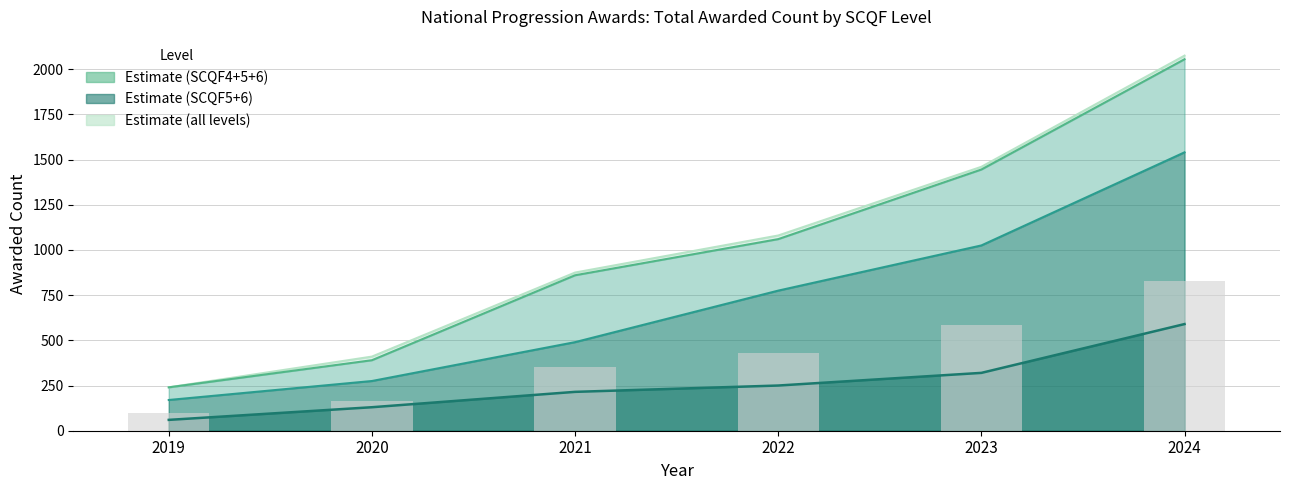

Where does the SCQF4+5+6 series first go above 1060?

2023